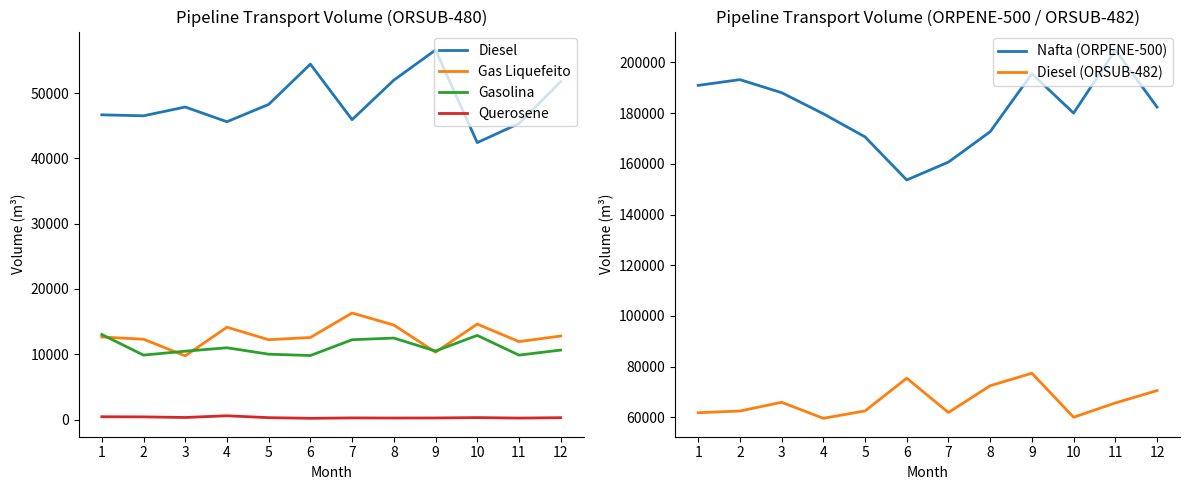

Reading left to right, list all the values displayed in this chart.

Diesel: 1=46658	2=46509	3=47854	4=45601	5=48254	6=54419	7=45916	8=51964	9=56590	10=42407	11=45325	12=51753
Gas Liquefeito: 1=12642	2=12302	3=9753	4=14142	5=12227	6=12564	7=16314	8=14475	9=10313	10=14615	11=11940	12=12789
Gasolina: 1=13026	2=9866	3=10468	4=10991	5=10009	6=9805	7=12221	8=12478	9=10491	10=12889	11=9865	12=10640
Querosene: 1=430	2=409	3=318	4=580	5=290	6=192	7=253	8=235	9=246	10=300	11=227	12=287
Nafta (ORPENE-500): 1=190892	2=193155	3=188019	4=179706	5=170594	6=153602	7=160664	8=172642	9=195510	10=179963	11=204850	12=182348
Diesel (ORSUB-482): 1=61874	2=62538	3=66000	4=59674	5=62583	6=75476	7=61962	8=72520	9=77440	10=60092	11=65733	12=70596